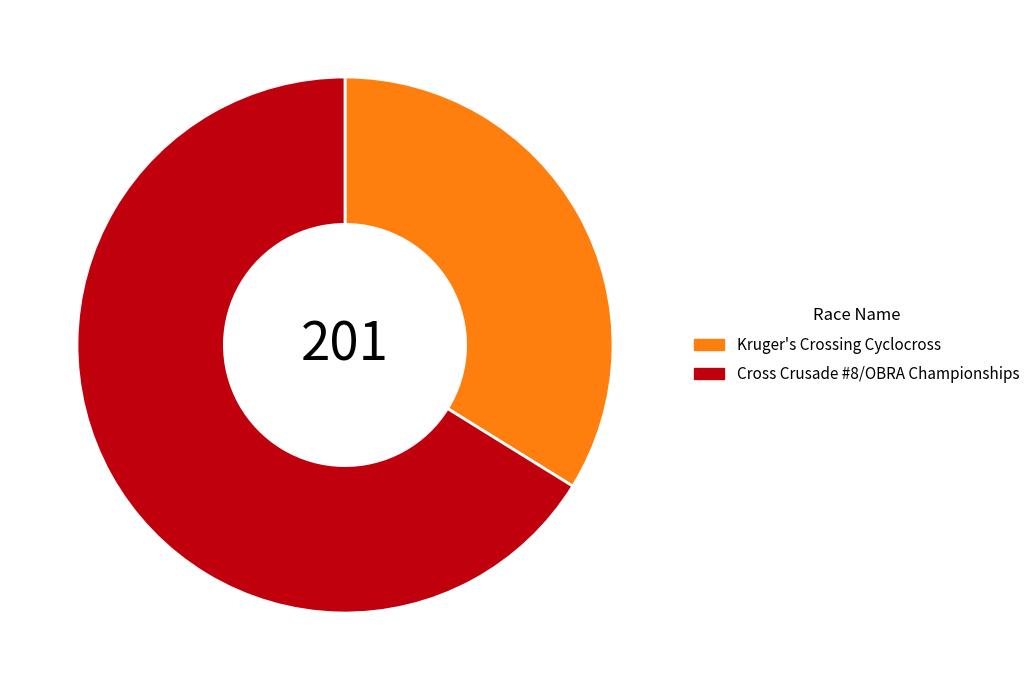

What is the ratio of the value at Cross Crusade #8/OBRA Championships to the value at Kruger's Crossing Cyclocross?

2.0